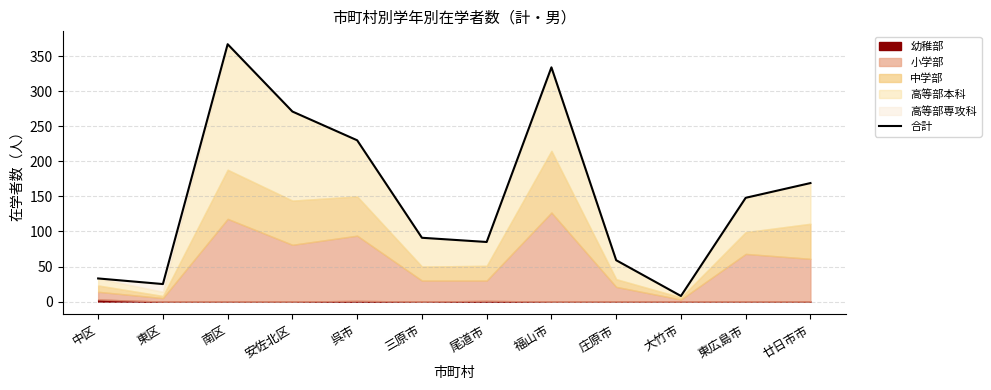

How many points are higher than both their immediate neighbors (excluding endpoints)?

2